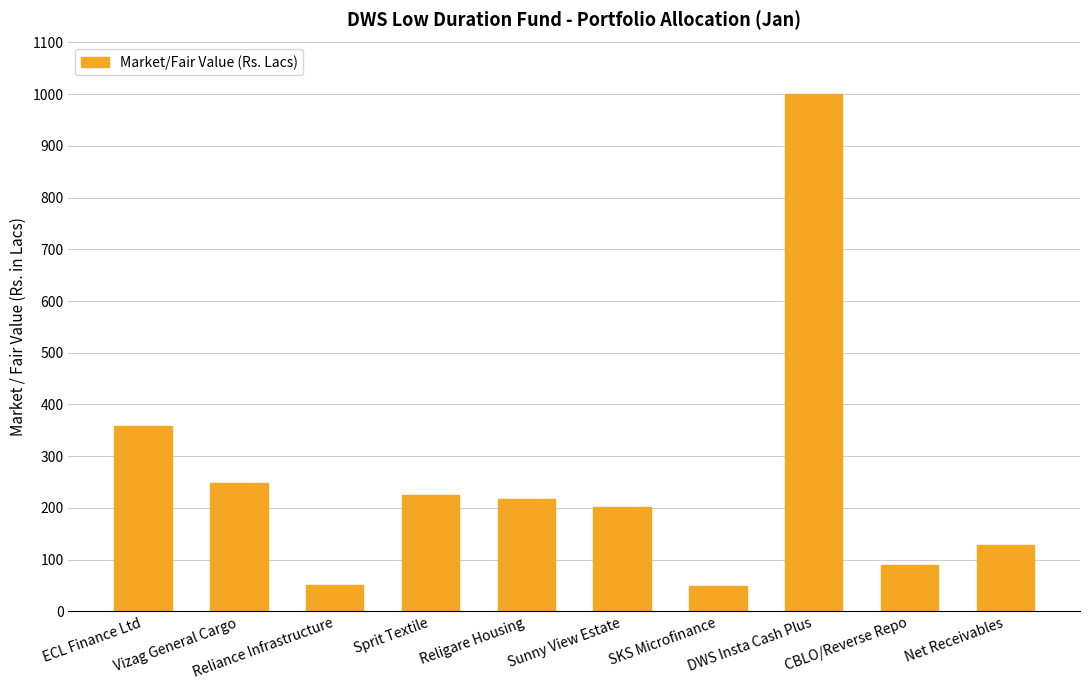

Does the chart contain stacked bars?

No